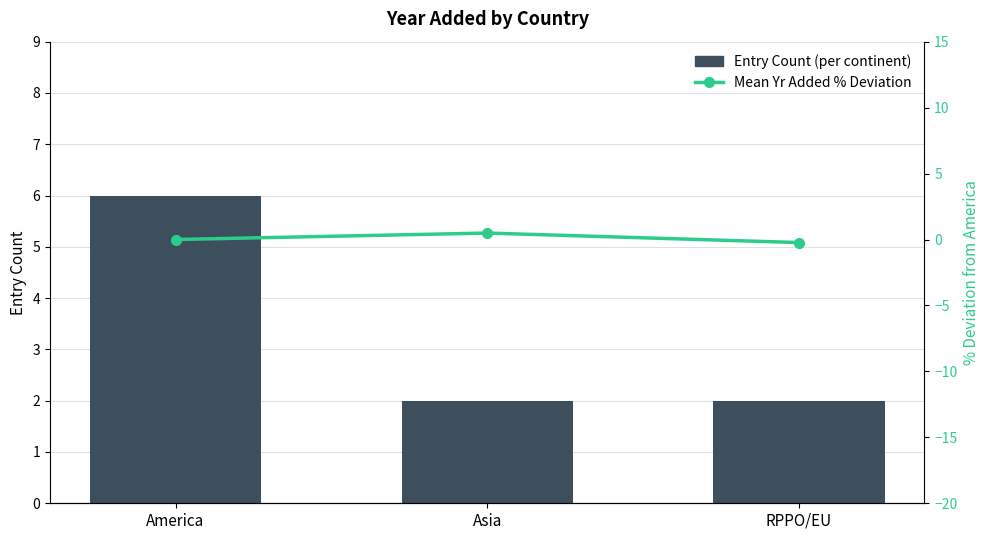

How many data points in Mean Yr Added % Deviation are above 0?

1